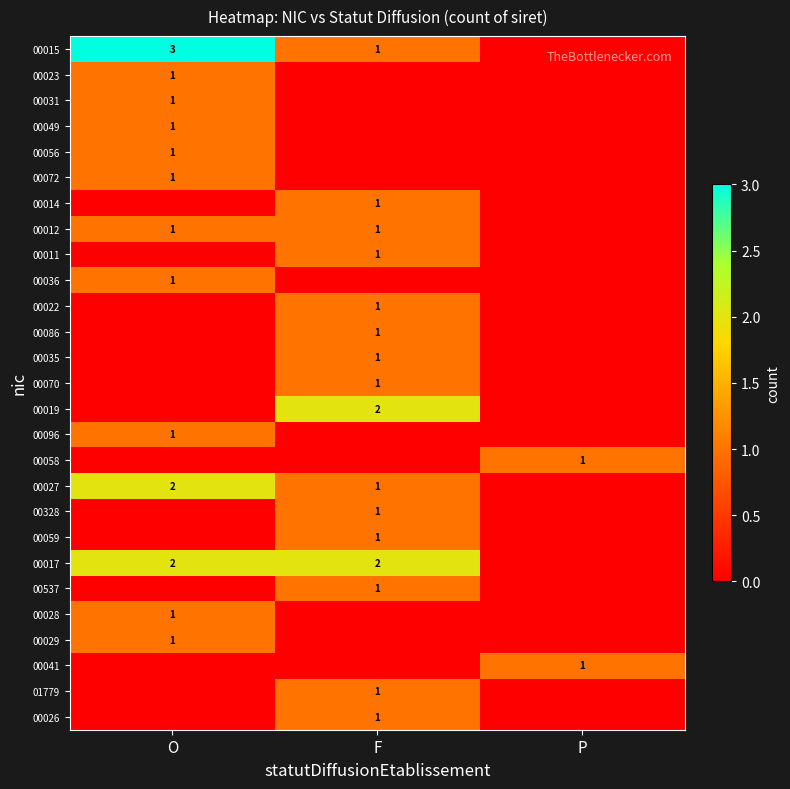

What is the total value across all series at O?

17